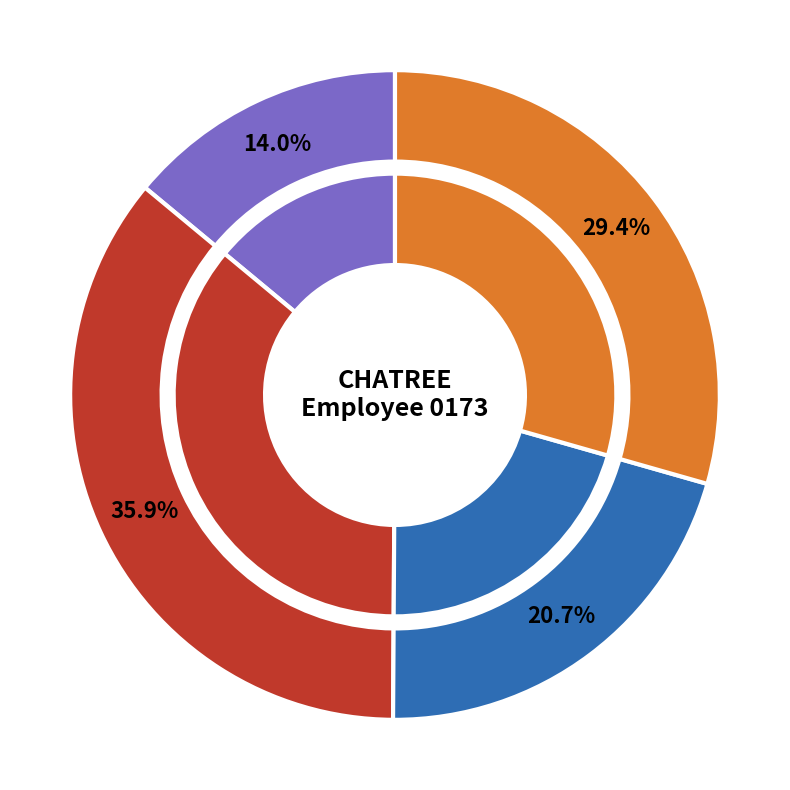

True or false: 11.21 accounts for 15% of the total.

False